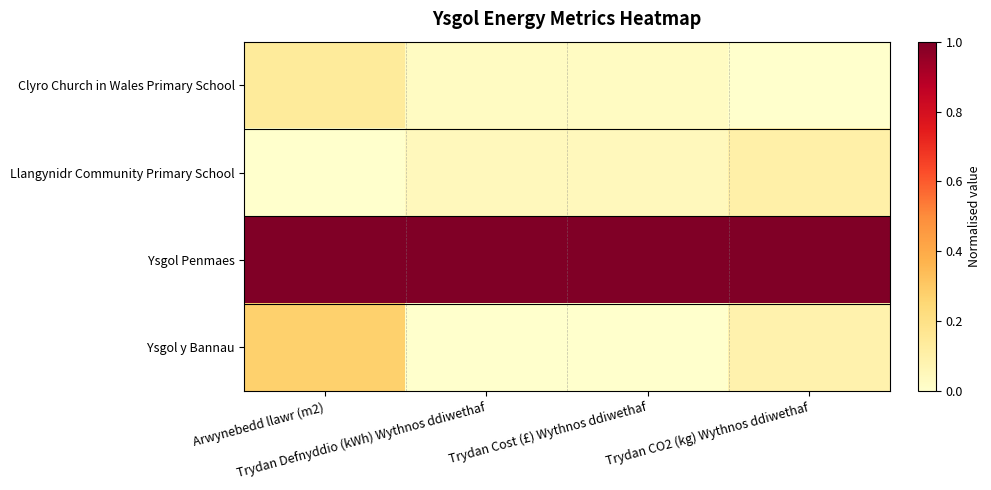

What is the total value across all series at Trydan CO2 (kg) Wythnos ddiwethaf?

1.2